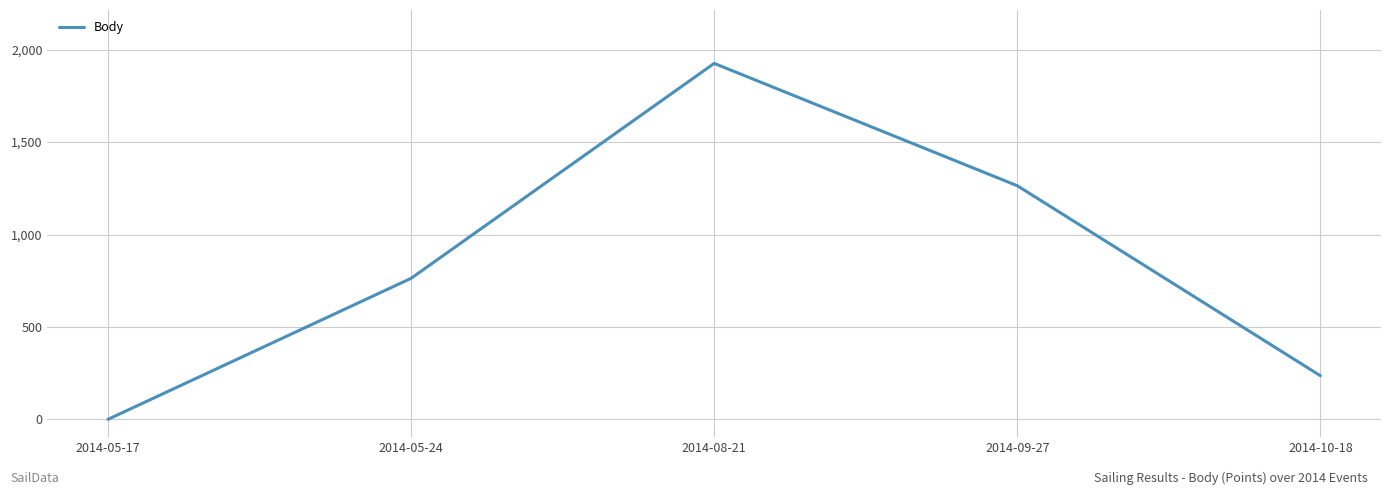

What position from the right is 2014-09-27?

2